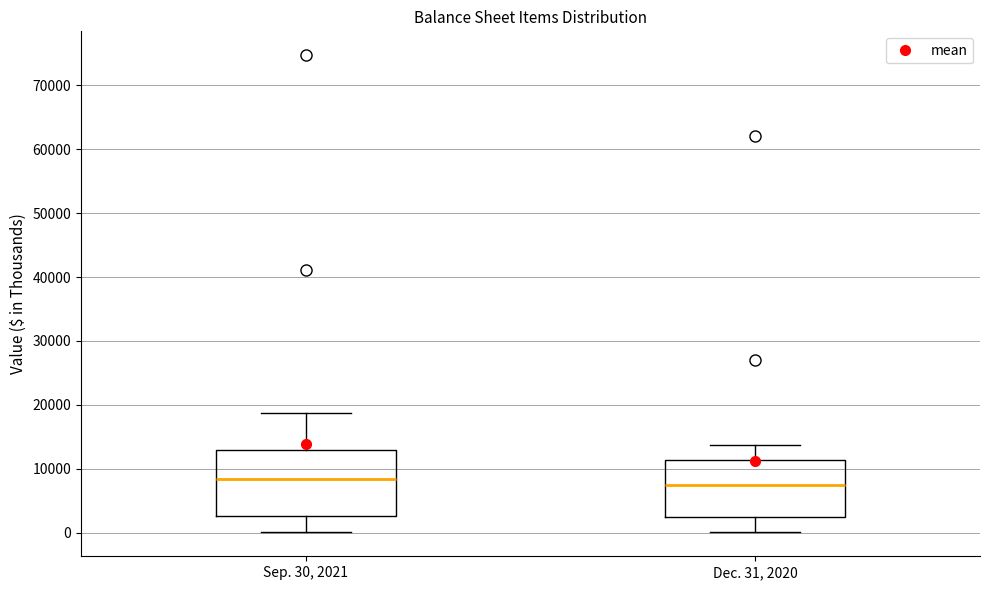

Where does the lower whisker of the box for Dec. 31, 2020 end on the y-axis? The values are not printed on the chart, so give them approximately, as read against the axis.

0